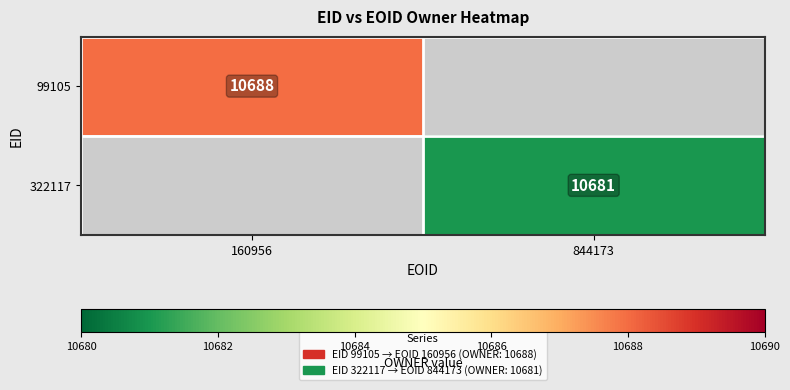

The value of 99105 at 160956 is 16204. True or false?

False